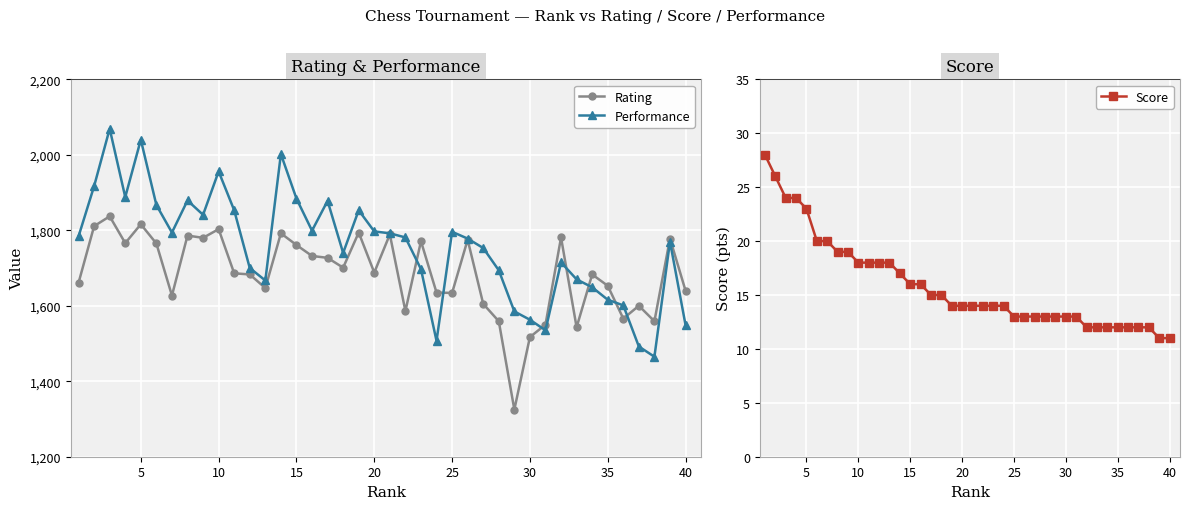

The value of Score at 35 is 12. True or false?

True